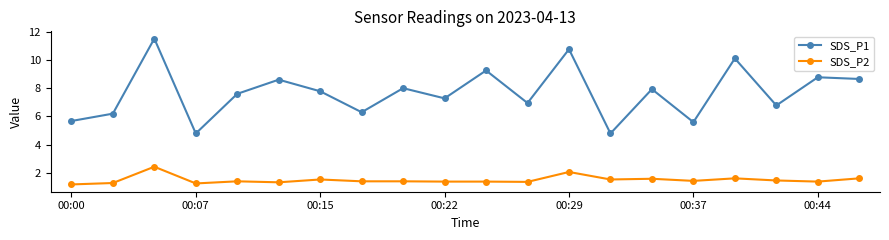

True or false: SDS_P2 and SDS_P1 intersect in this chart.

False